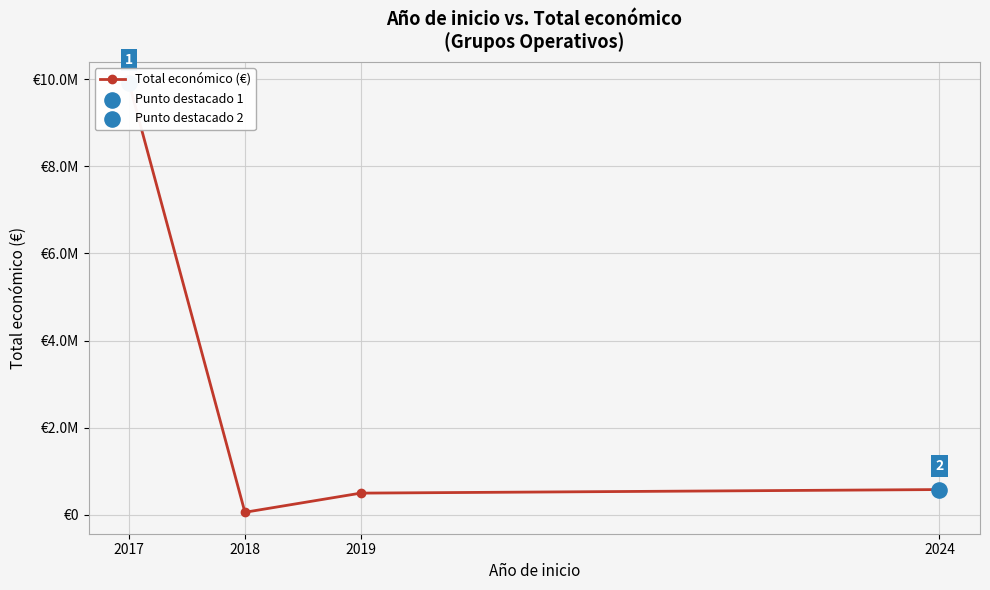

Approximately how many times larger is the value at 2017 compared to 2024?

16.8